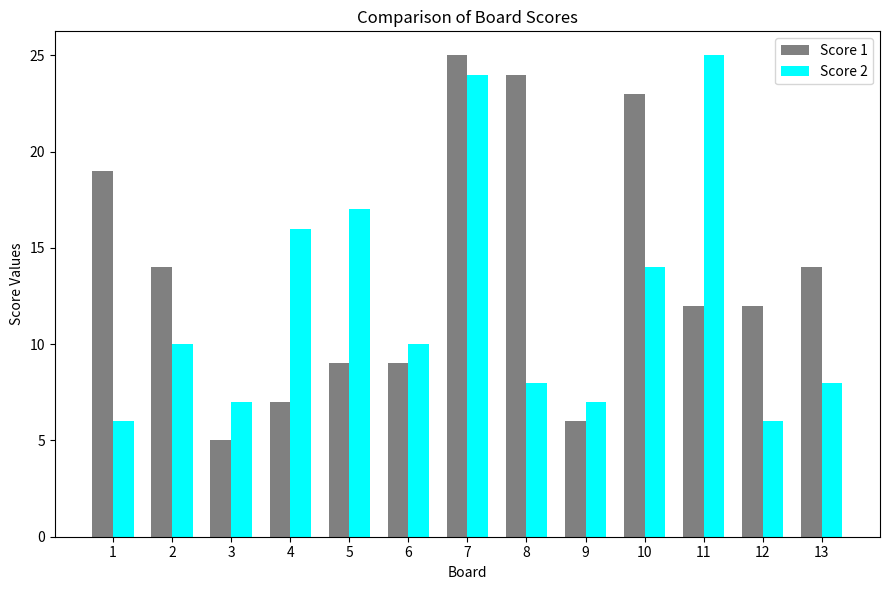

Which series changed the most between 6 and 11?

Score 2